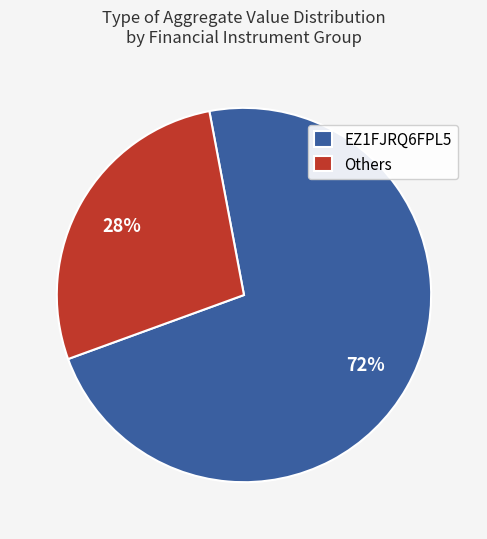

Is the sum of EZ1FJRQ6FPL5 and Others greater than half?

Yes